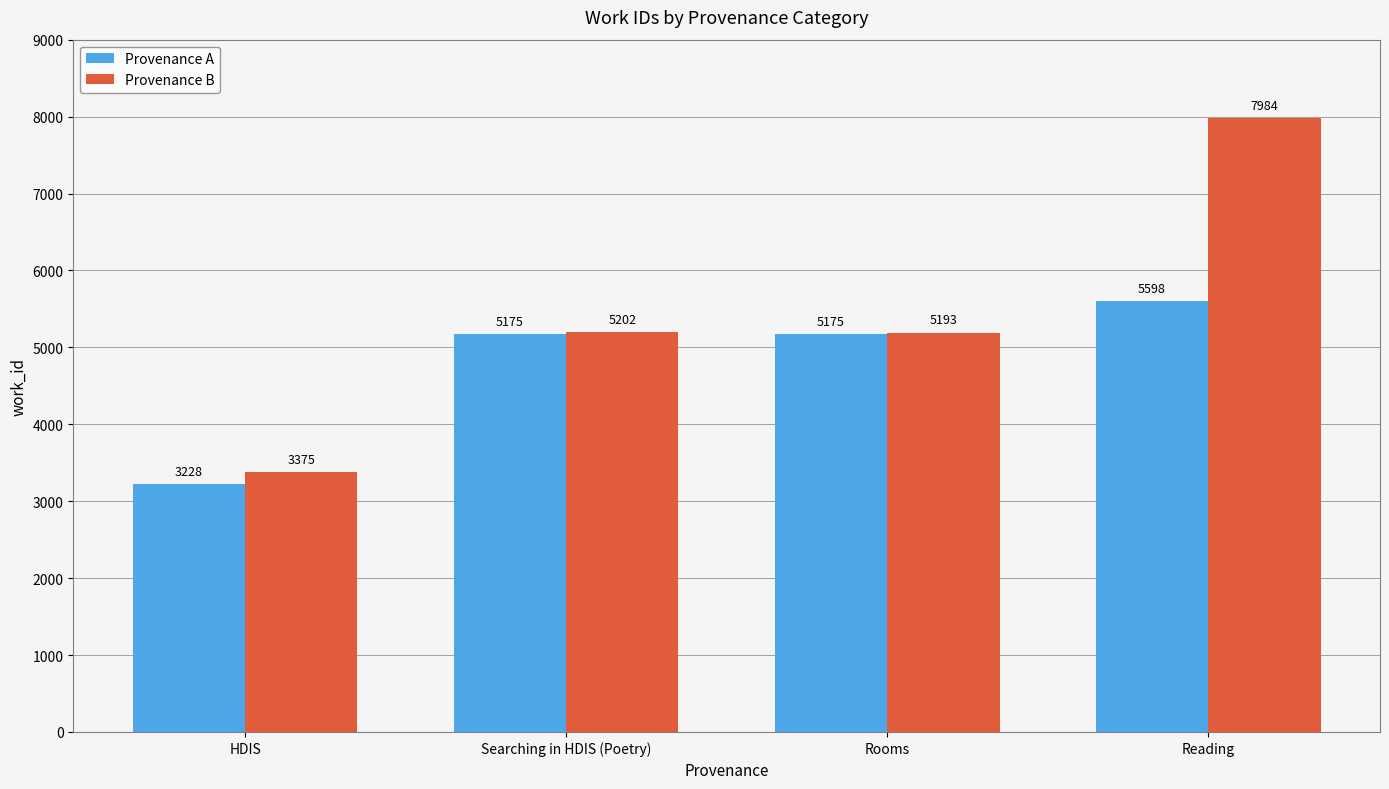

How many distinct data groups are displayed?

2